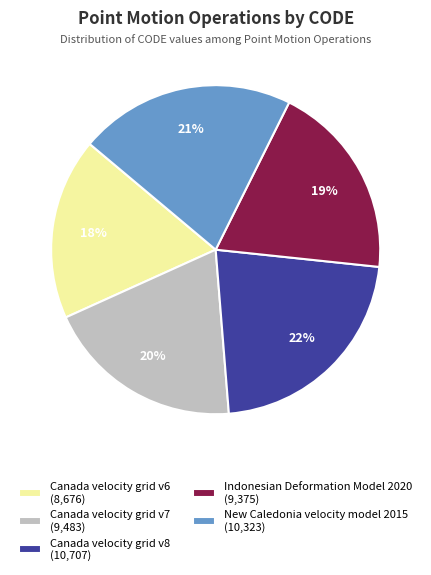

How many segments does this pie chart have?

5